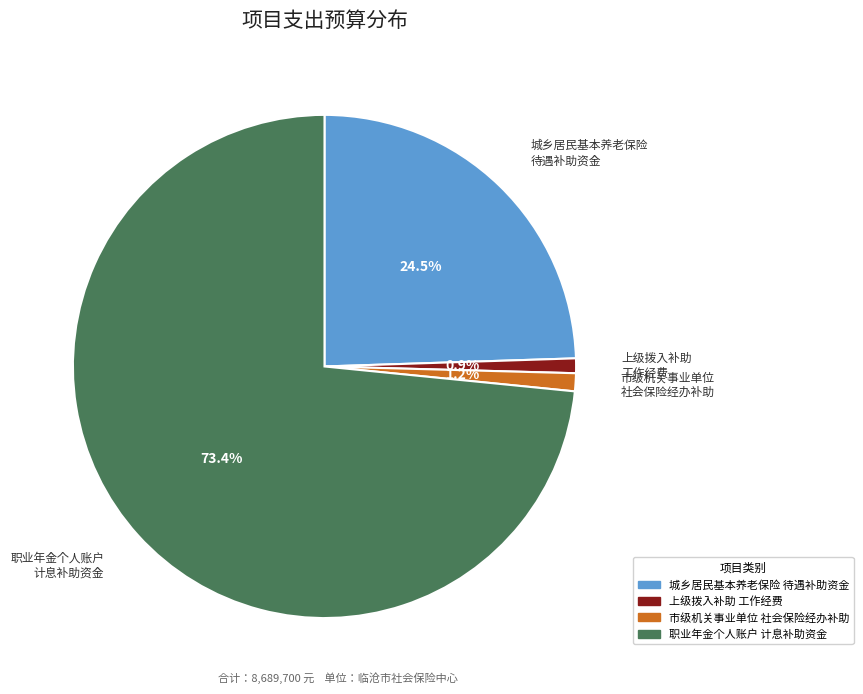

Does any single category account for the majority?

Yes